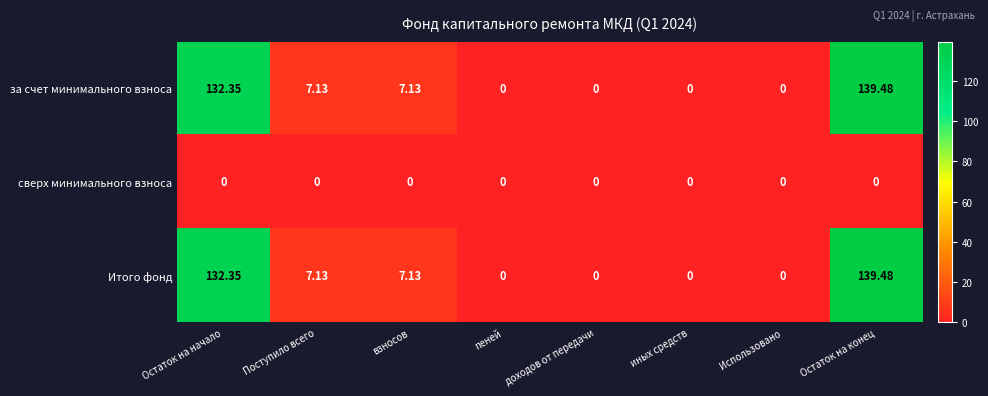

Where does the за счет минимального взноса series first go above 7?

Остаток на начало